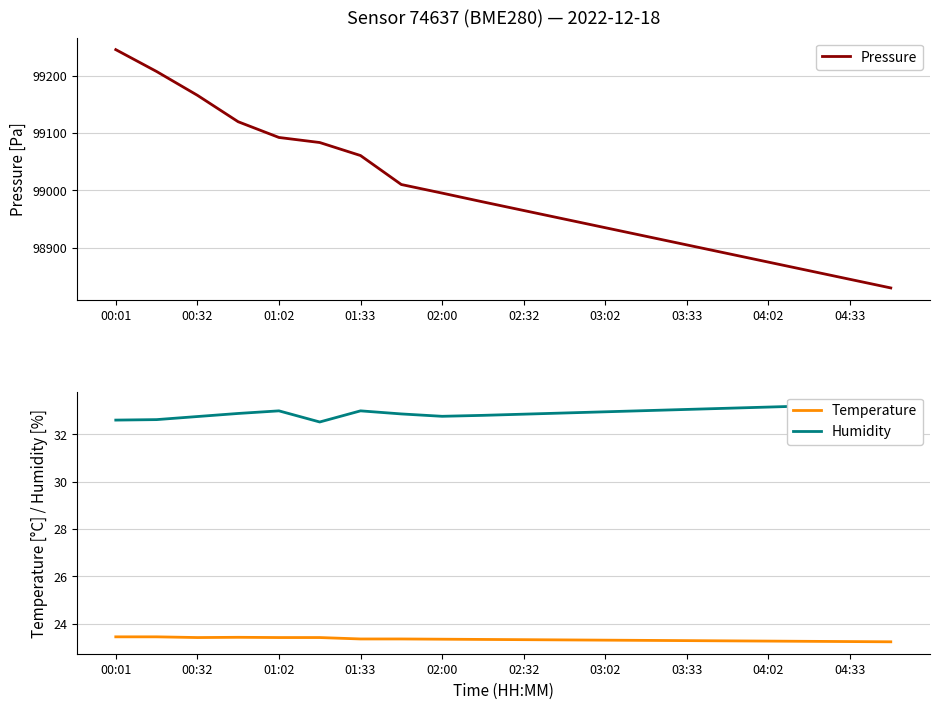

Which series has the largest total across all categories?

Pressure